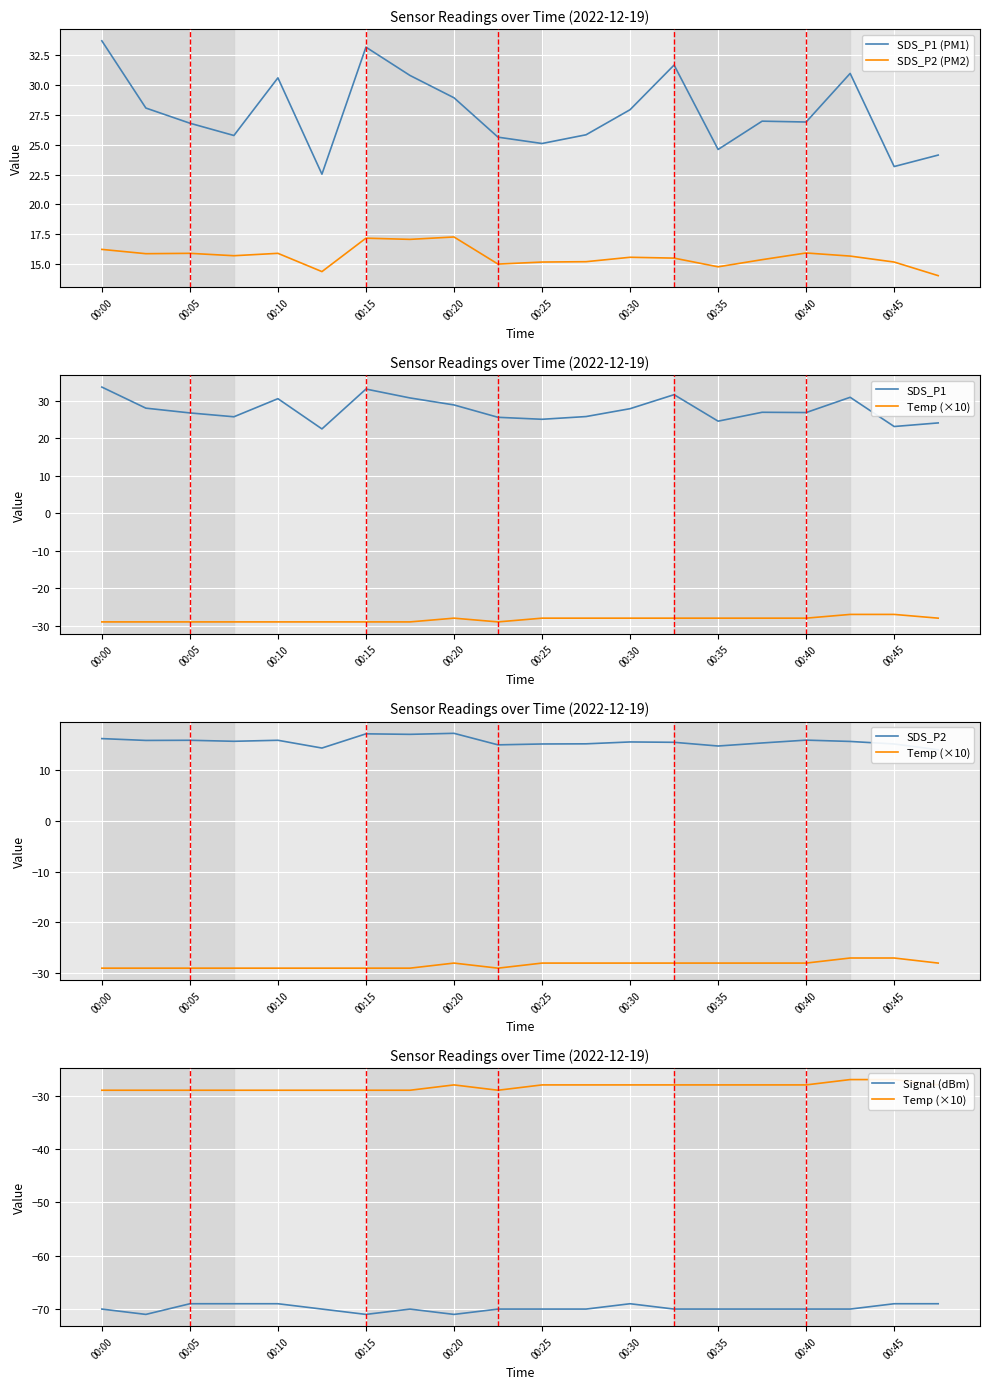

Which category has the highest value across all series?

00:00